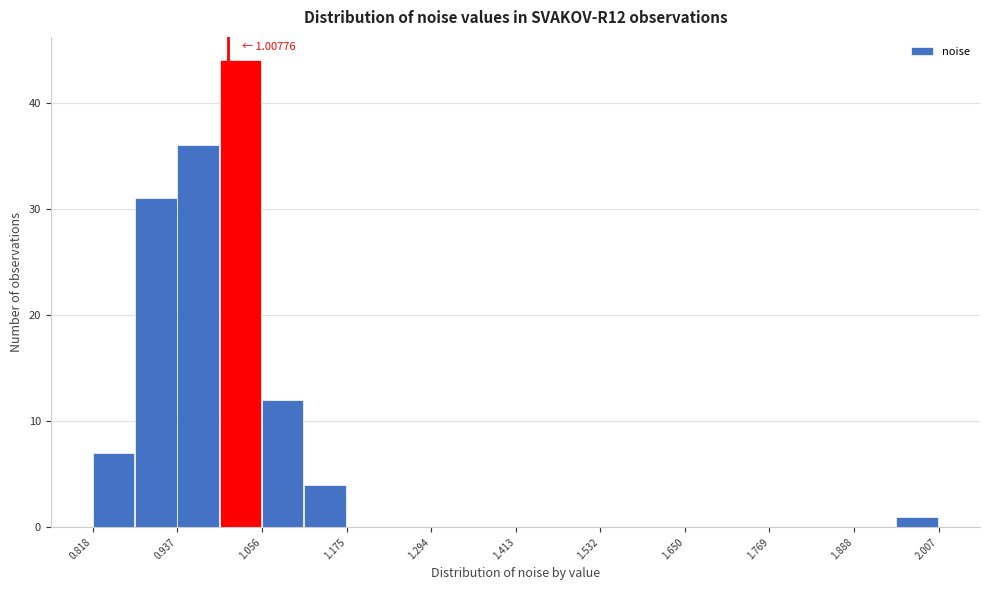

Around what value on the x-axis is the tallest bar? Give the approximate position of its centre, as read against the axis.

1.02